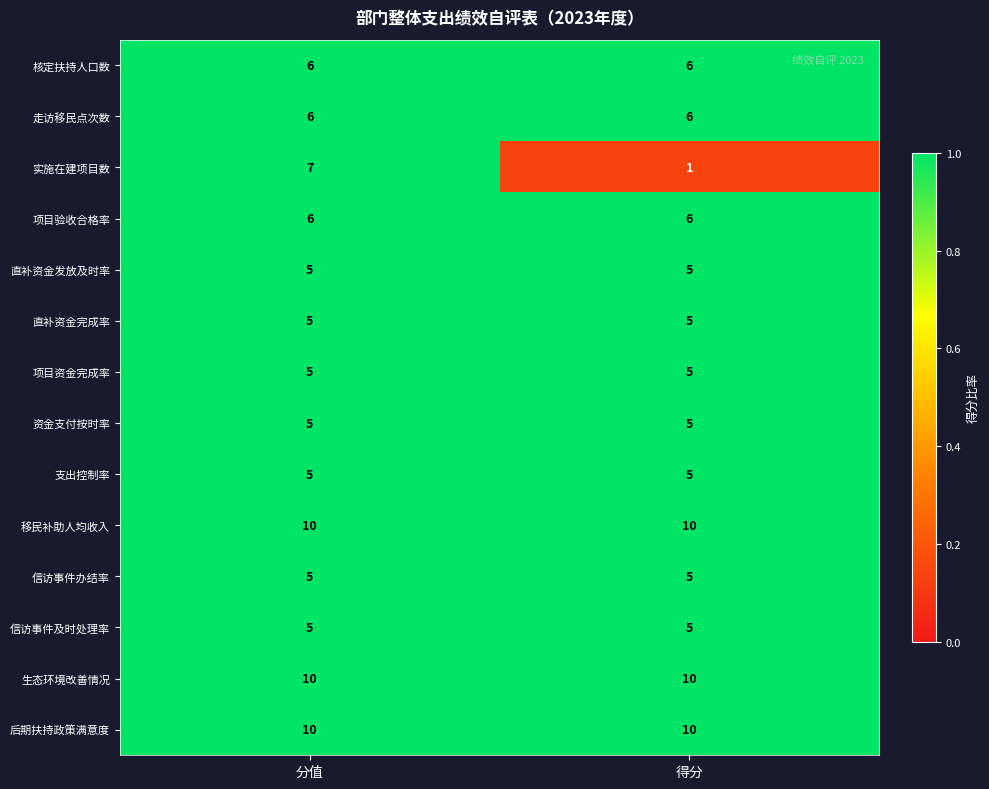

The 生态环境改善情况 series shows 16 at 分值. True or false?

False